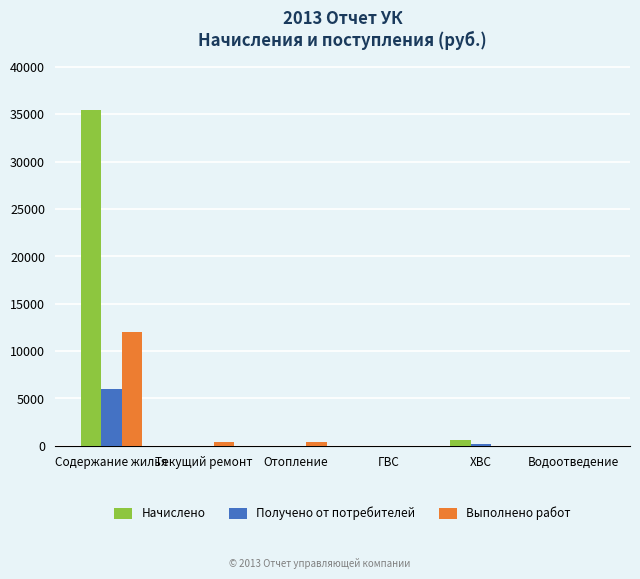

True or false: Начислено has a value of -19287.9 at Водоотведение.

False